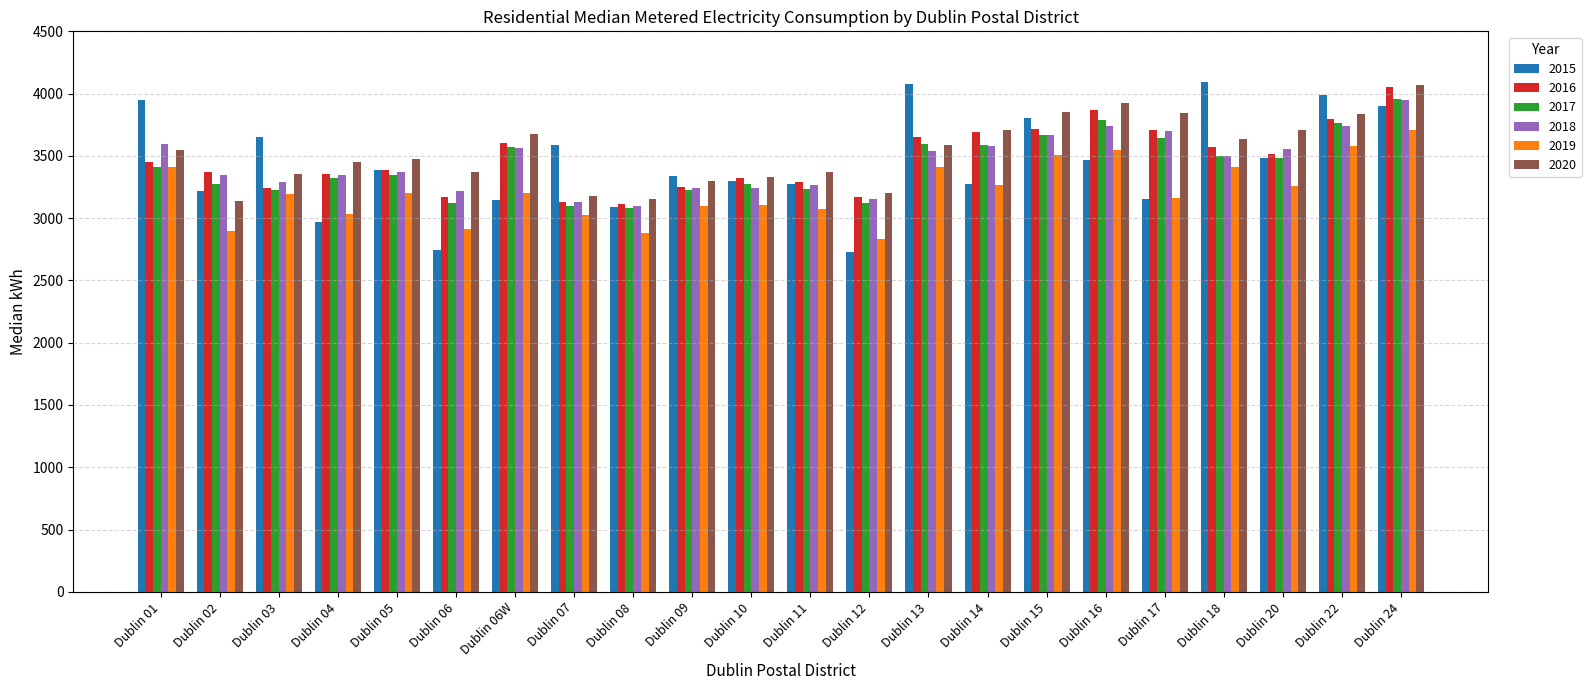

At which category is the sum across all series the highest?

Dublin 24